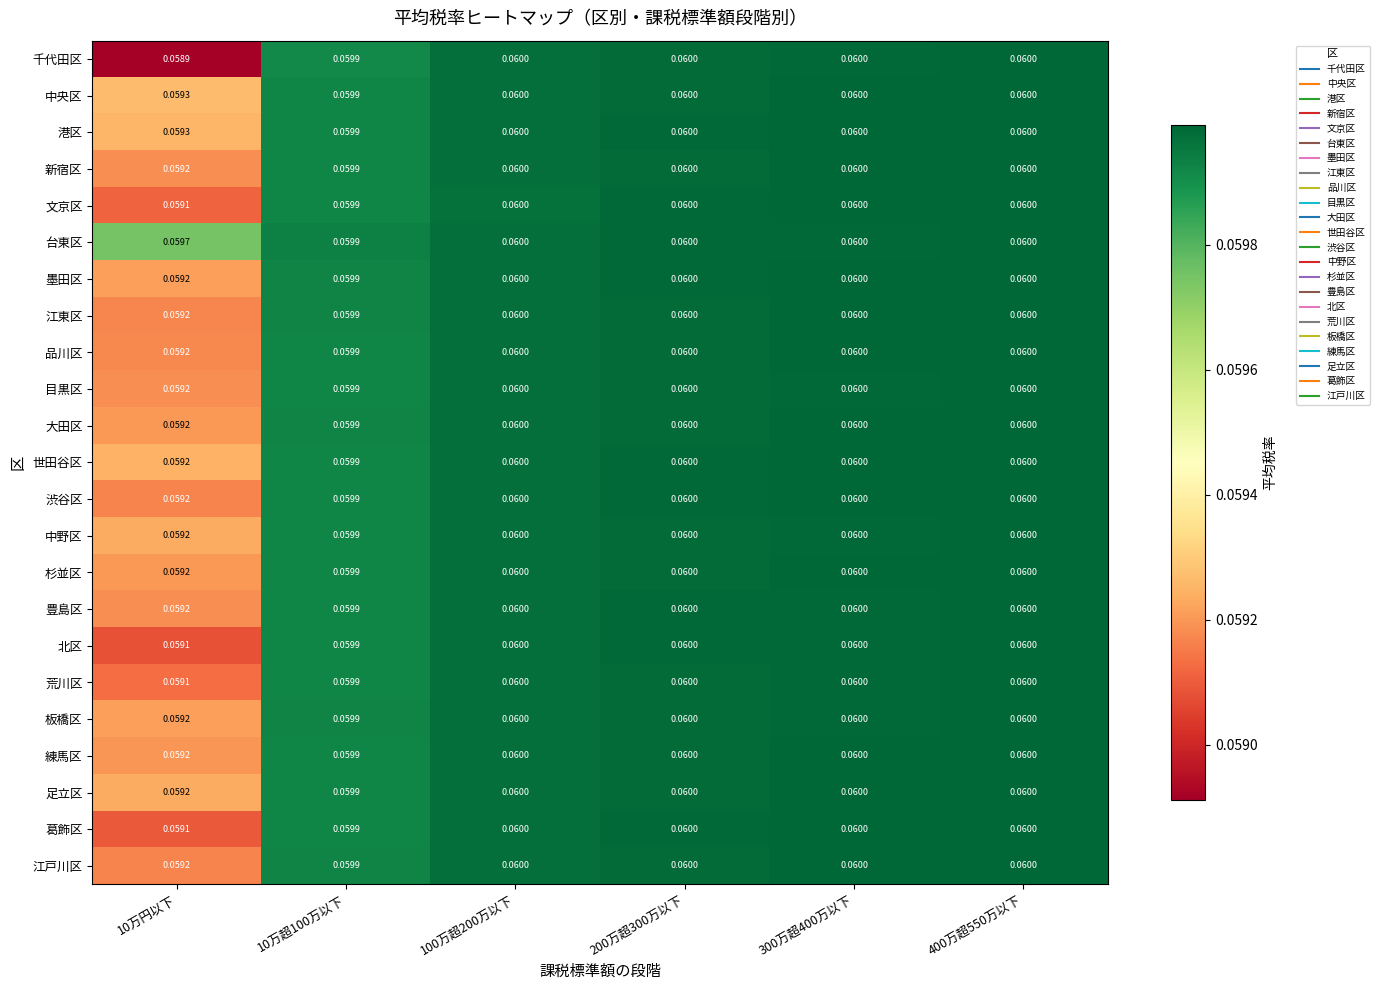

Which series has the largest total across all categories?

台東区